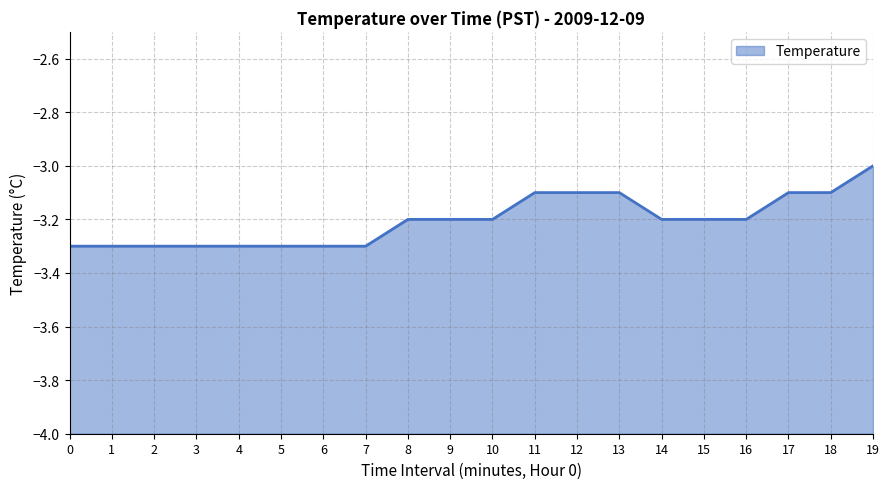

What is the difference between the maximum and minimum values?

0.3